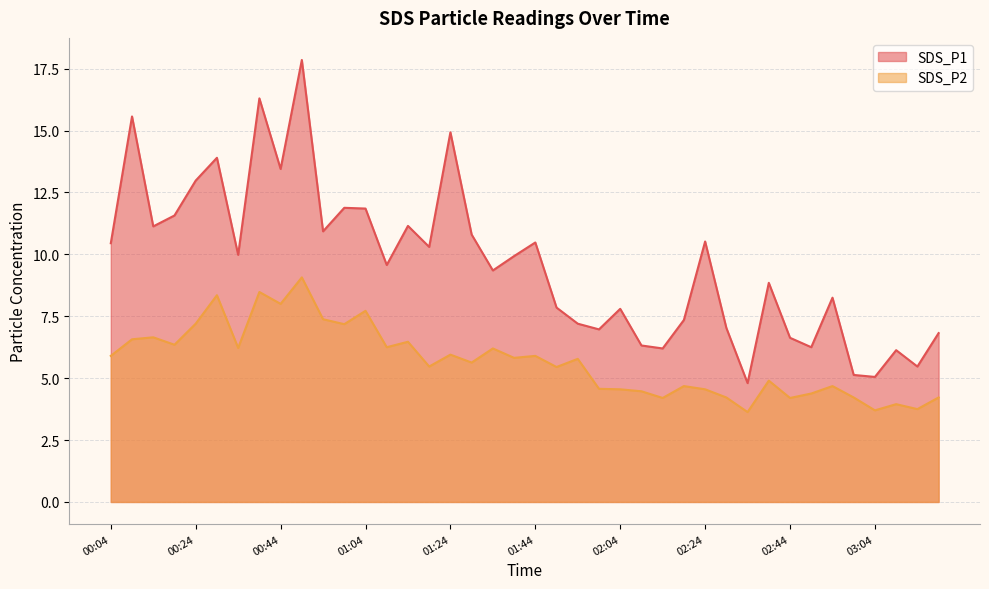

The value of SDS_P2 at 02:14 is 4.2. True or false?

True